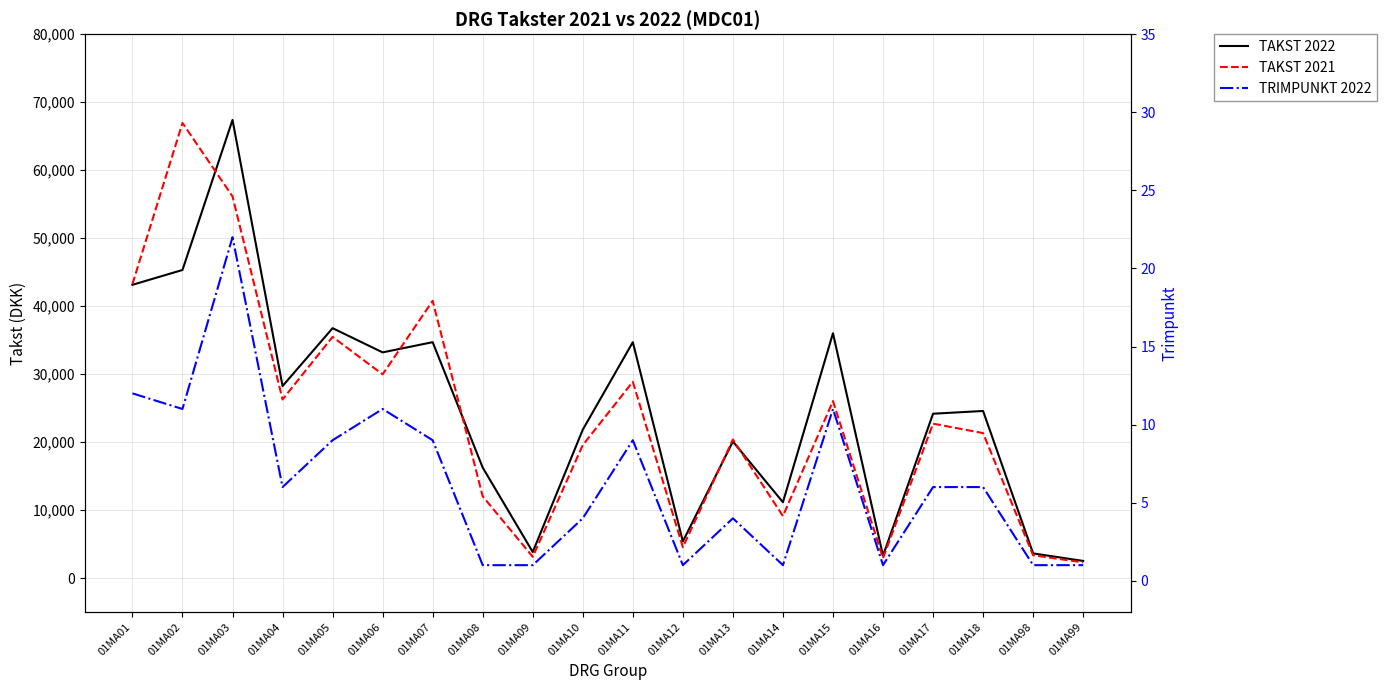

Reading left to right, list all the values displayed in this chart.

TAKST 2022: 01MA01=43132	01MA02=45313	01MA03=67383	01MA04=28237	01MA05=36752	01MA06=33190	01MA07=34694	01MA08=16242	01MA09=3826	01MA10=21821	01MA11=34693	01MA12=5387	01MA13=20078	01MA14=11149	01MA15=36006	01MA16=3283	01MA17=24168	01MA18=24572	01MA98=3618	01MA99=2515
TAKST 2021: 01MA01=43235	01MA02=66938	01MA03=56139	01MA04=26263	01MA05=35469	01MA06=29959	01MA07=40774	01MA08=12017	01MA09=3122	01MA10=19550	01MA11=28866	01MA12=4536	01MA13=20374	01MA14=9116	01MA15=26027	01MA16=2932	01MA17=22708	01MA18=21318	01MA98=3353	01MA99=2298
TRIMPUNKT 2022: 01MA01=12	01MA02=11	01MA03=22	01MA04=6	01MA05=9	01MA06=11	01MA07=9	01MA08=1	01MA09=1	01MA10=4	01MA11=9	01MA12=1	01MA13=4	01MA14=1	01MA15=11	01MA16=1	01MA17=6	01MA18=6	01MA98=1	01MA99=1